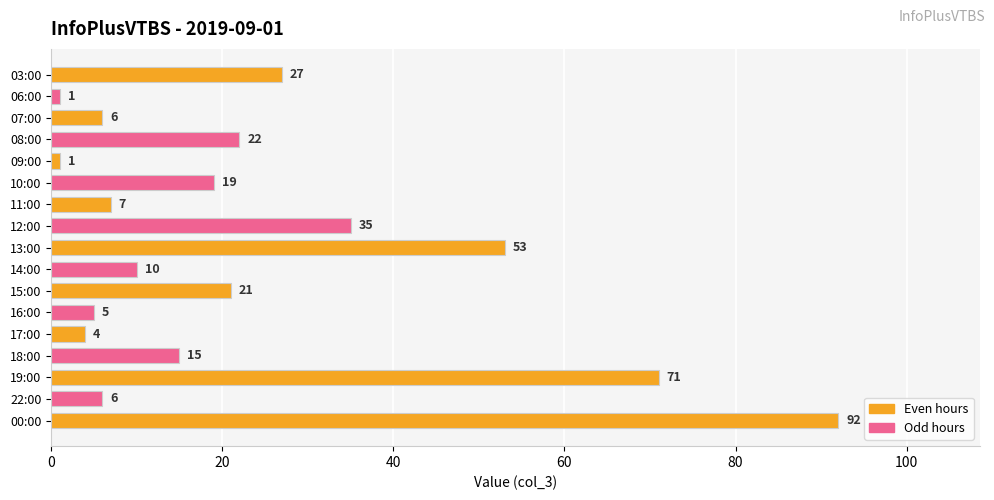

What is the label of the 17th bar from the top?

00:00